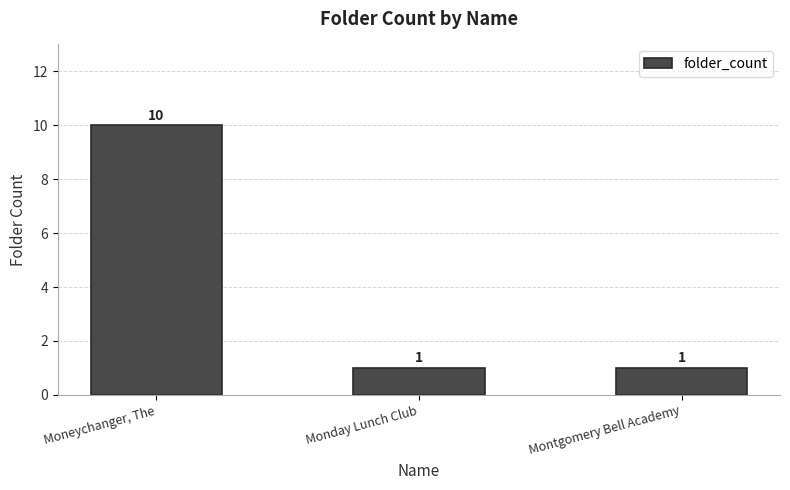

What is the greatest value displayed?

10